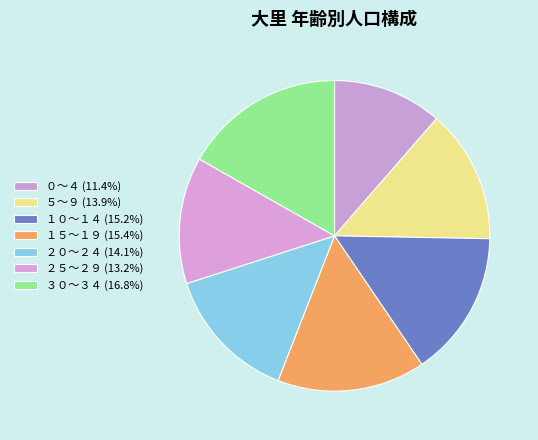

To the nearest percent, what portion does ３０～３４ represent?

17%